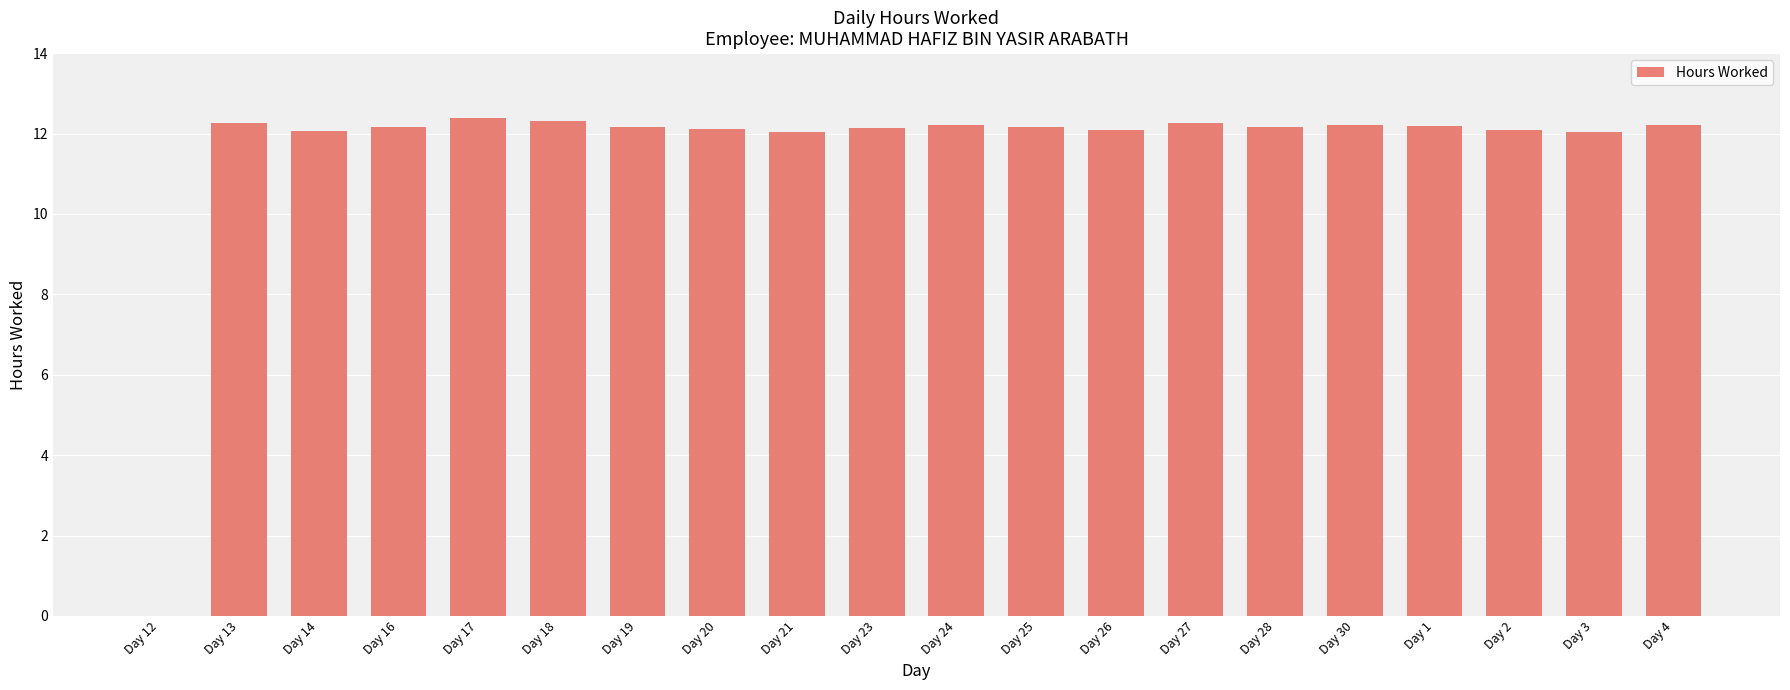

Is it true that the value at Day 14 is 20.0?

False